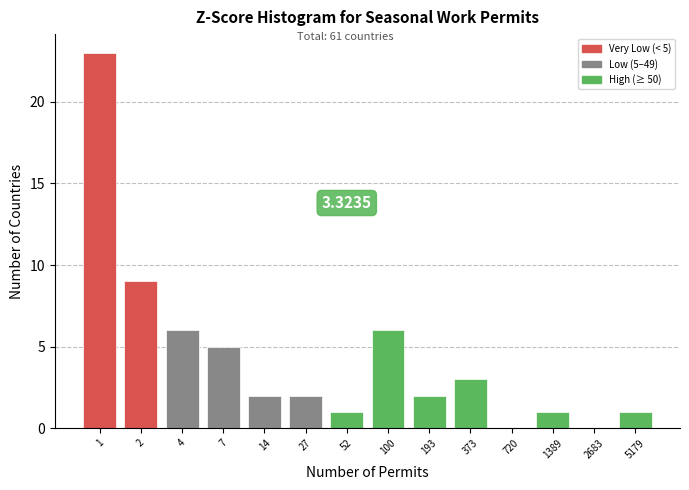

What is the sum of the values at 4 and 100?

12